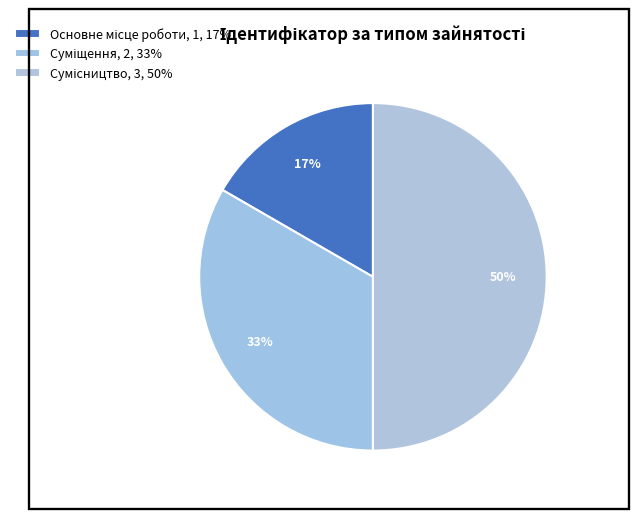

How many segments does this pie chart have?

3